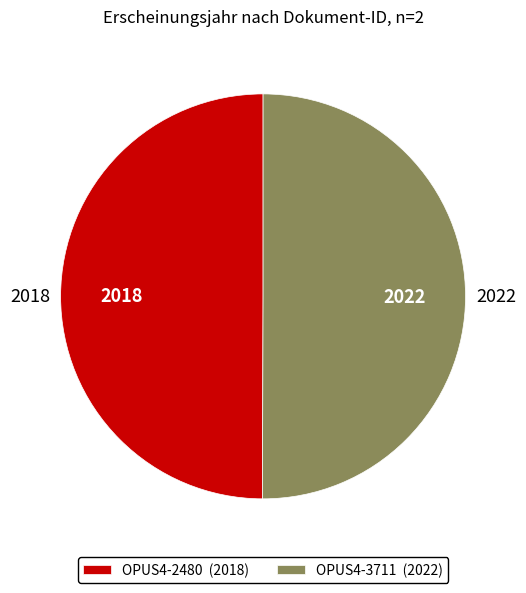

The OPUS4-2480 slice represents 50% of the pie. True or false?

True